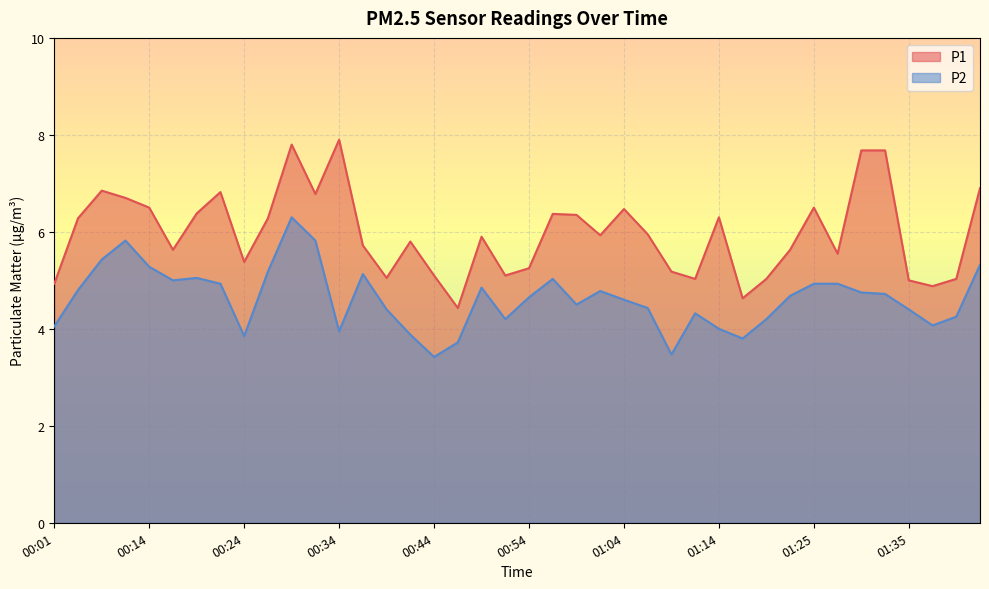

What is the difference between the second highest and second lowest values in the P2 series?

2.4